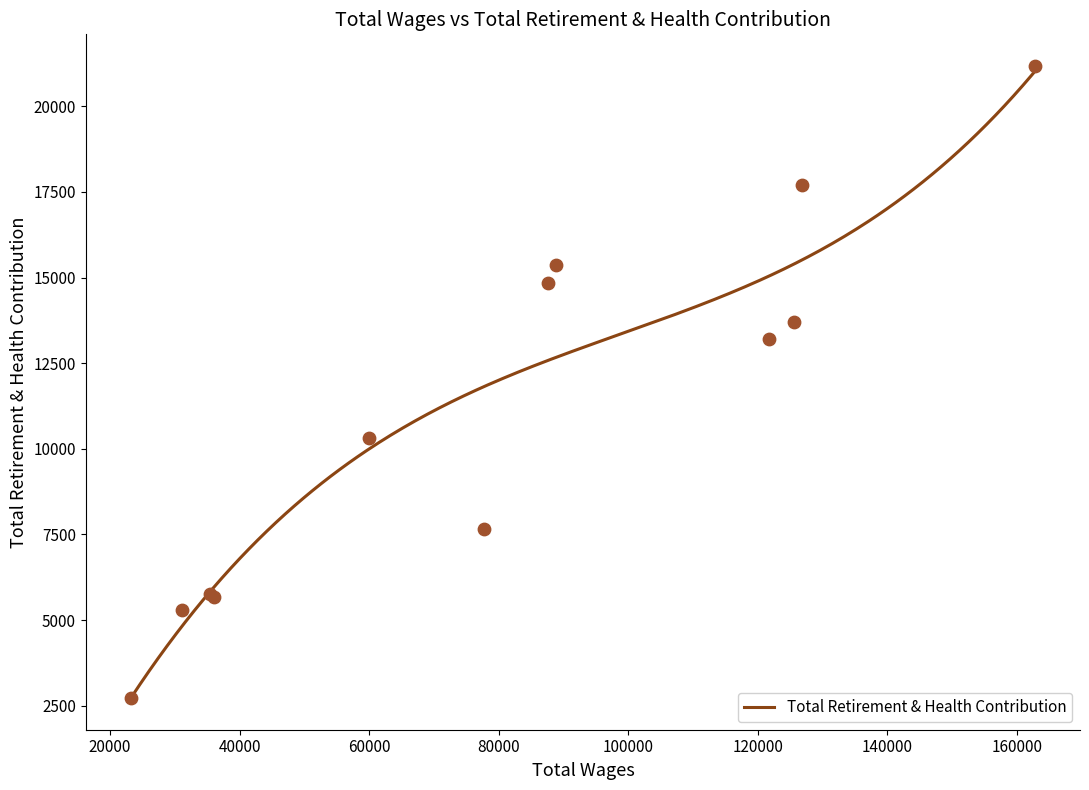

Between 23240 and 31151, which is larger?

31151